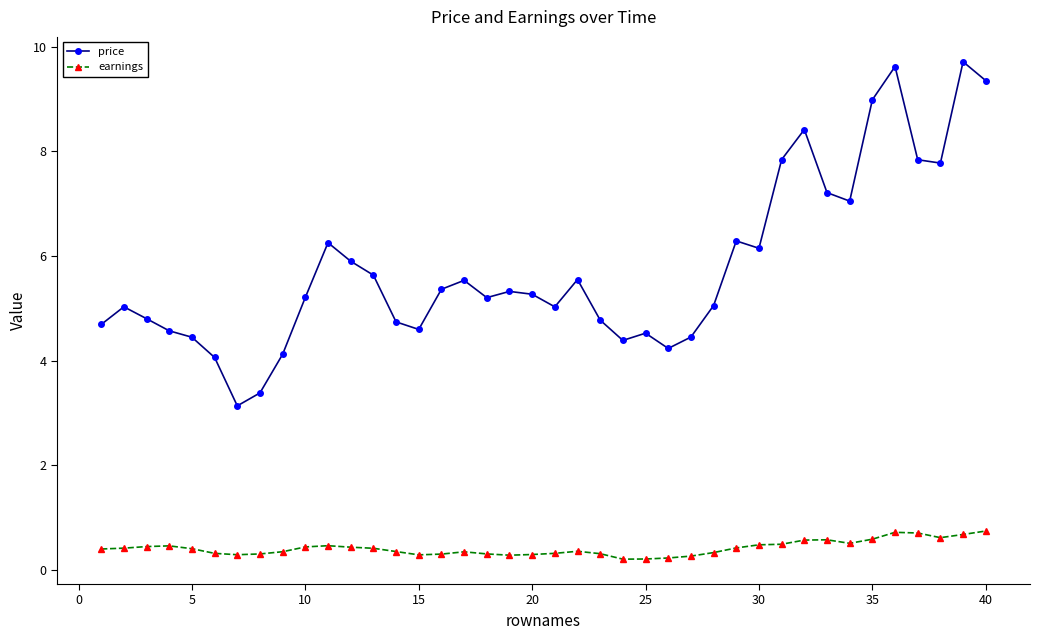

At how many categories does at least one series exceed 6?

13